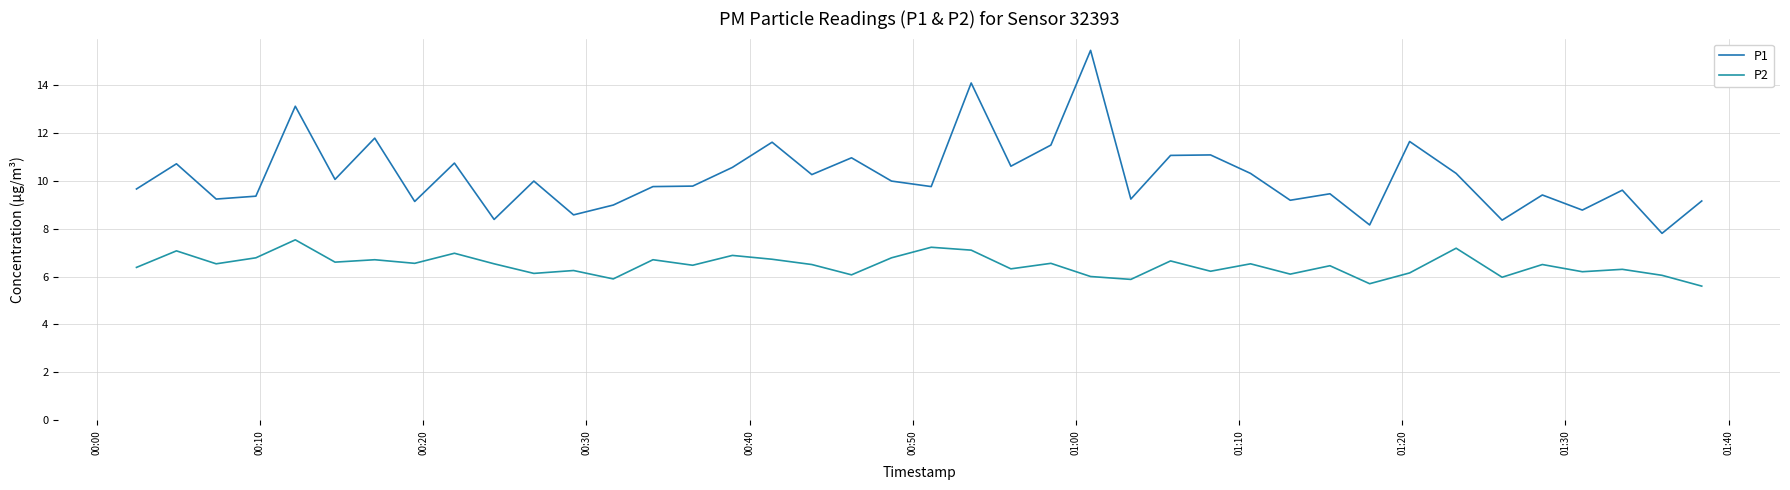

True or false: P1 and P2 intersect in this chart.

False